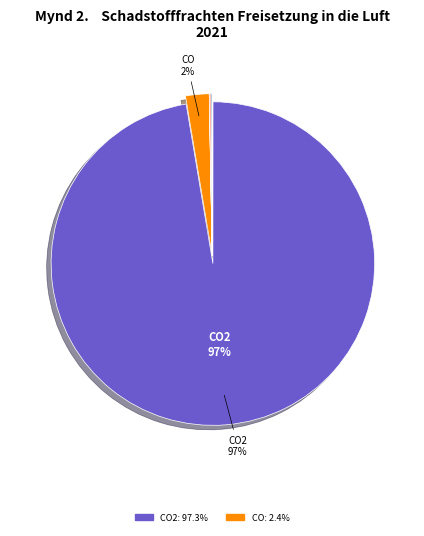

To the nearest percent, what is the average slice percentage?

8%